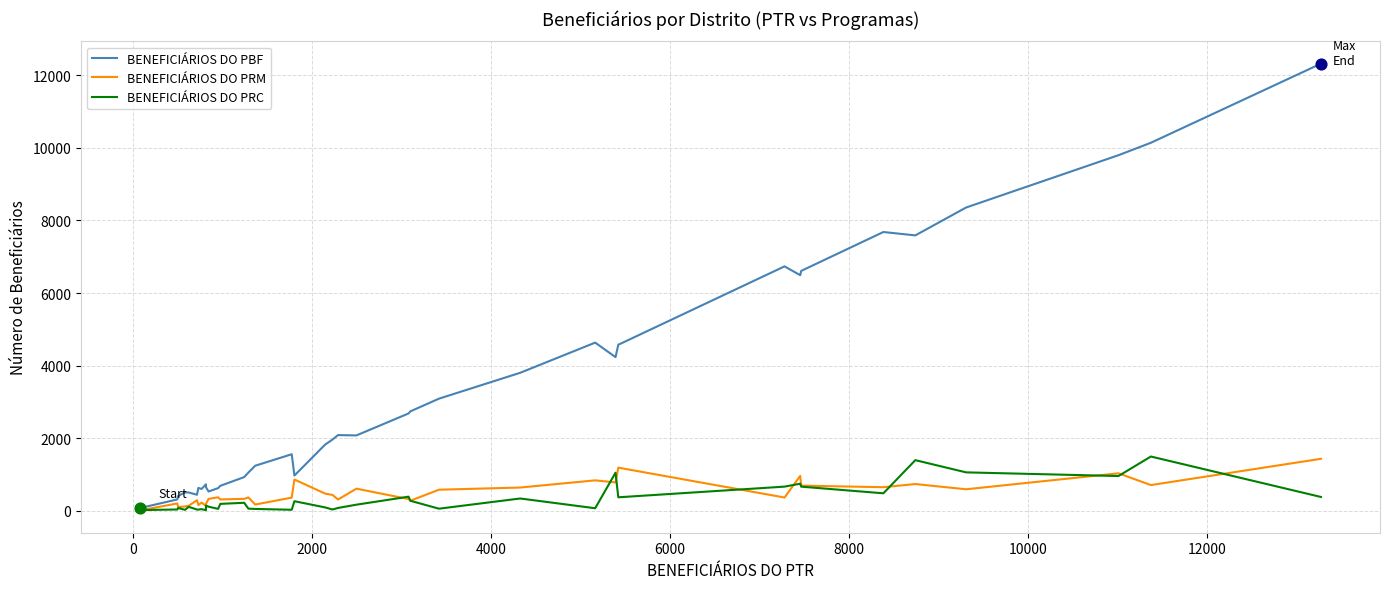

Which series has the largest total across all categories?

BENEFICIÁRIOS DO PBF